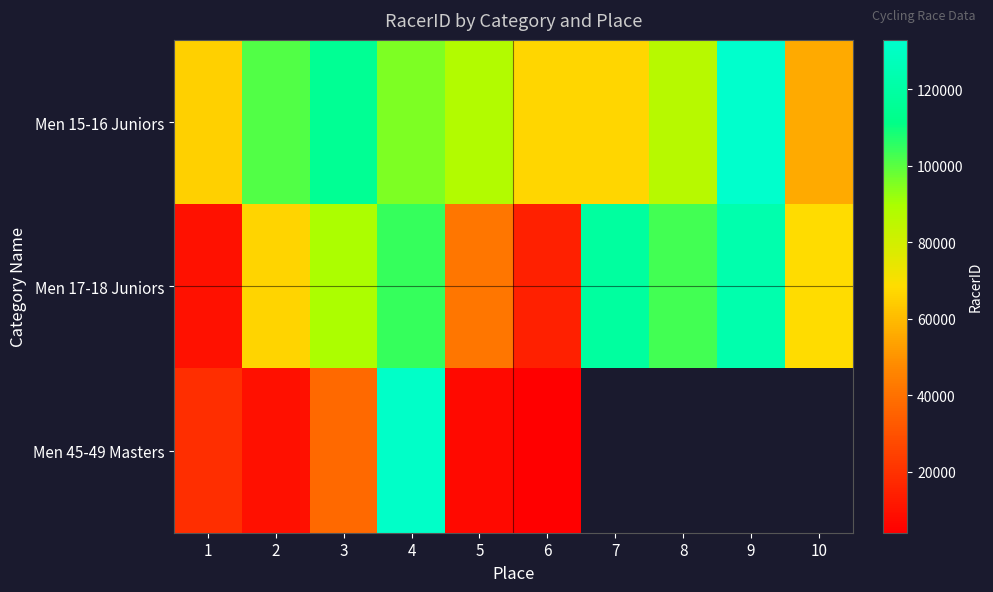

At 6, list the series in order from smallest to largest.

Men 45-49 Masters, Men 17-18 Juniors, Men 15-16 Juniors